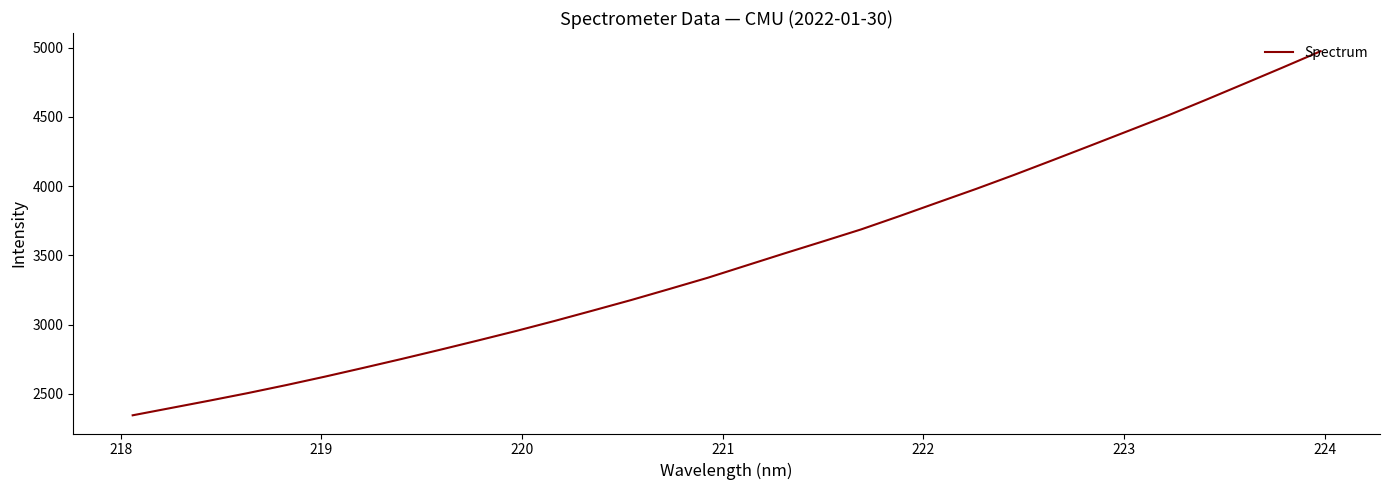

True or false: there are more than 0 points higher than both neighbors.

False